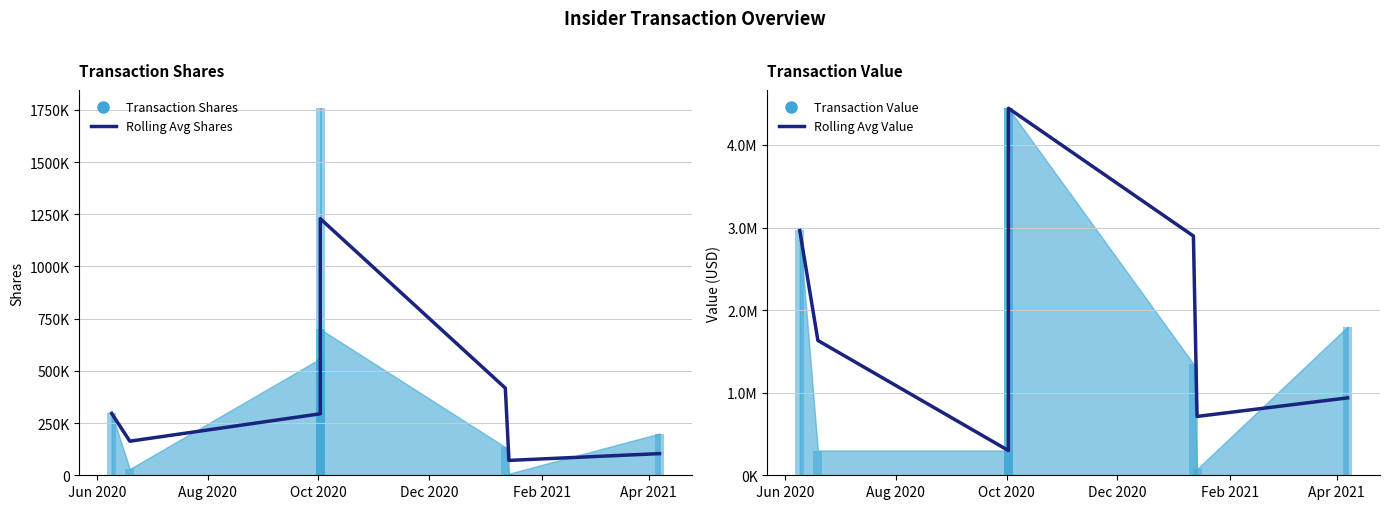

Rank the series by their maximum value, from highest to lowest.

Rolling Avg Value, Rolling Avg Shares